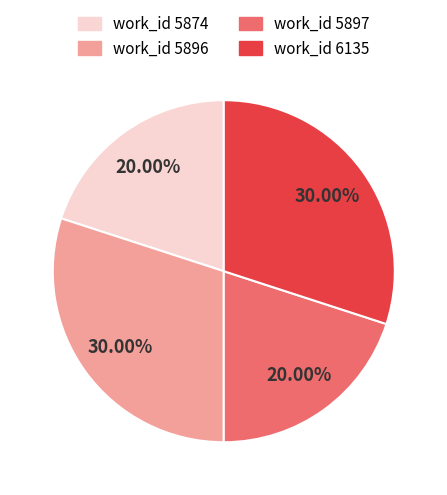

Is there any slice that represents more than half of the pie?

No